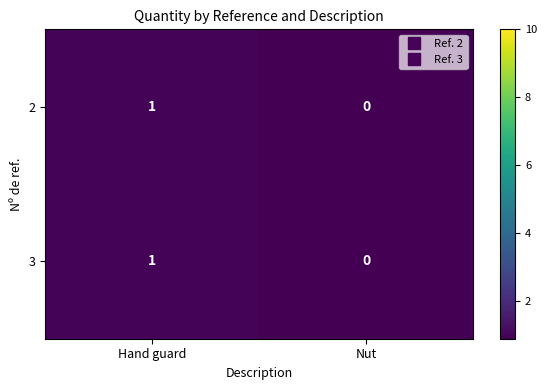

The 3 series shows 1 at Hand guard. True or false?

True